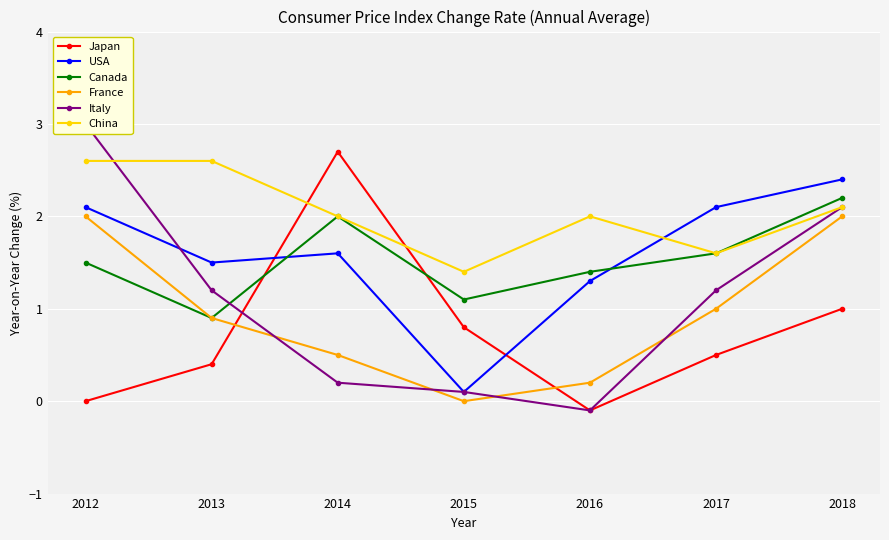

What are all the series names shown in the legend?

Japan, USA, Canada, France, Italy, China